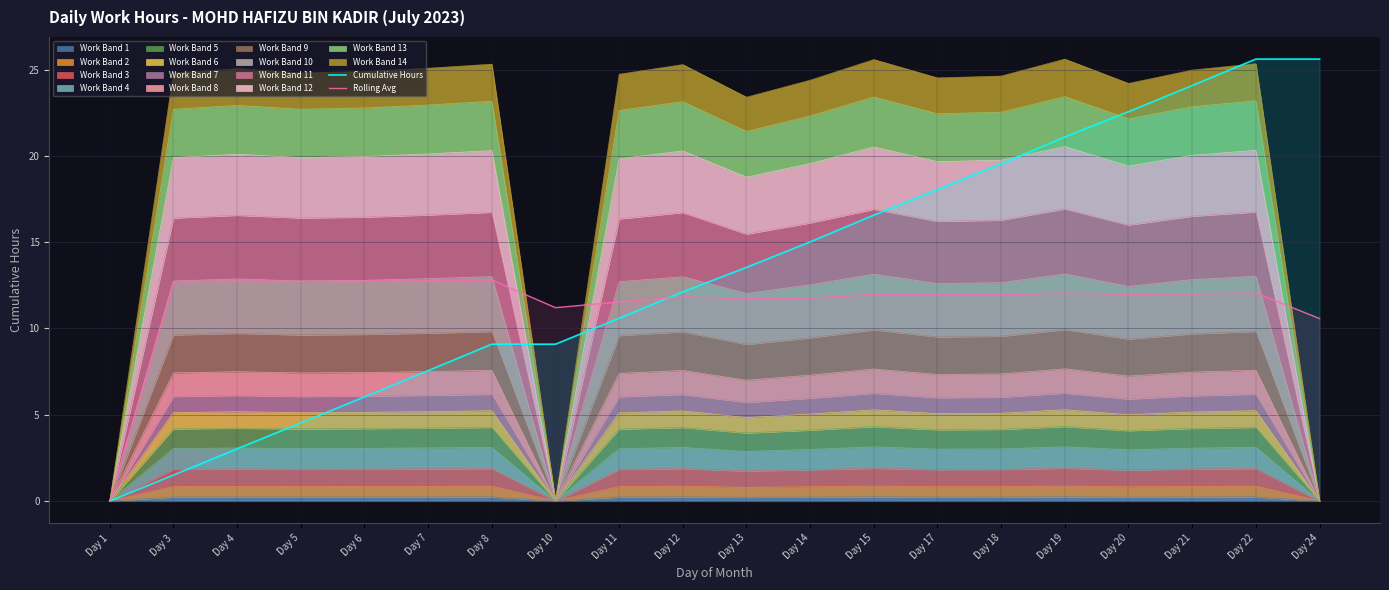

What value does the Rolling Avg series have at Day 8?

12.8